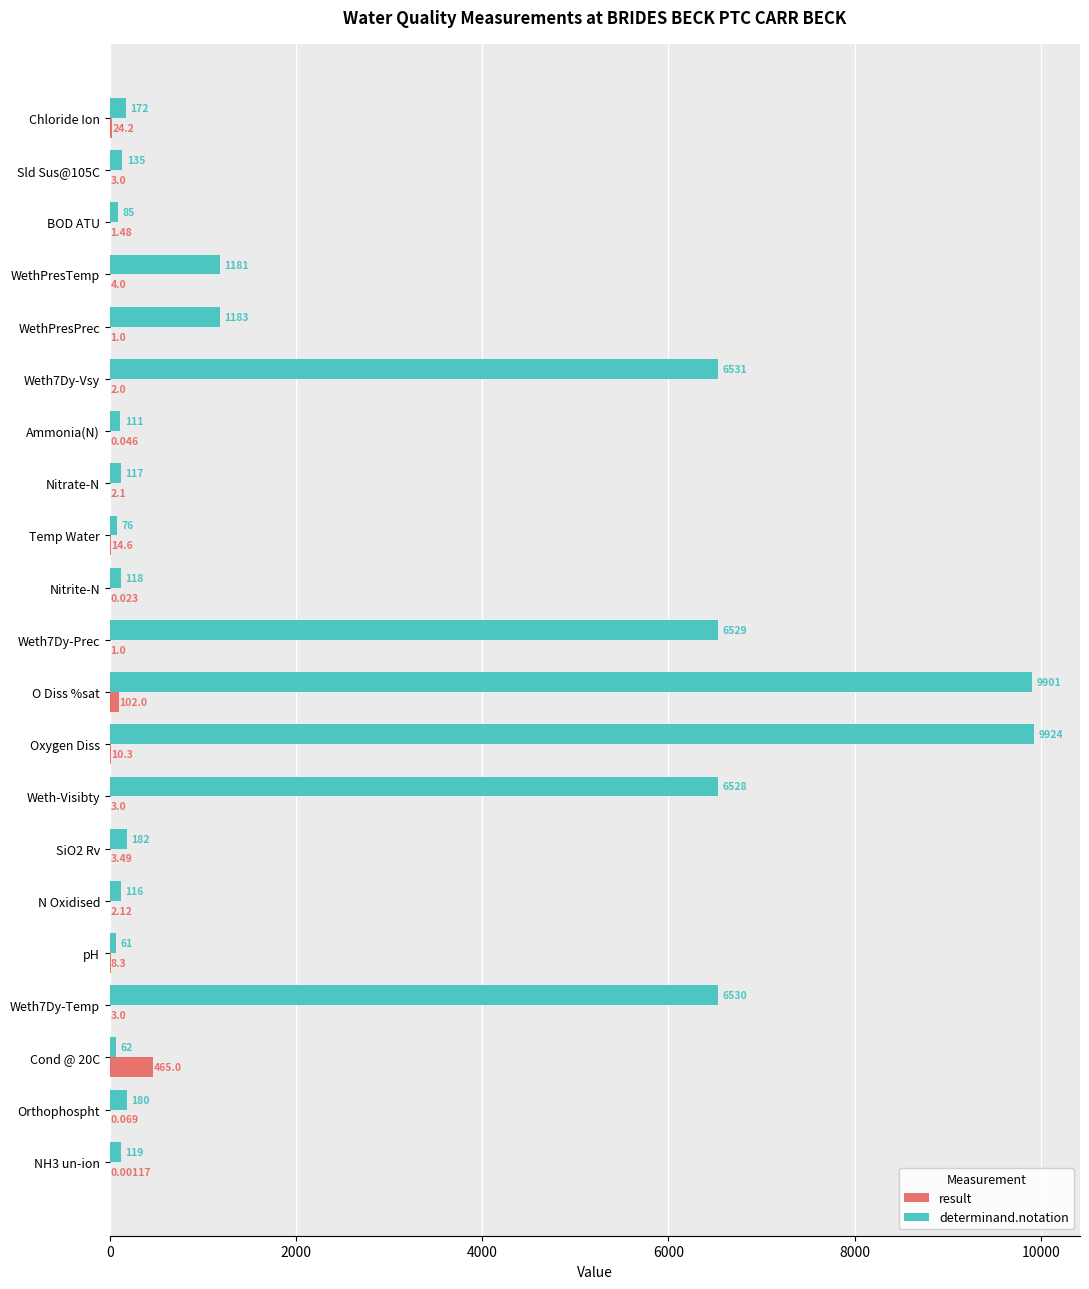

At which label does determinand.notation reach its peak?

Oxygen Diss